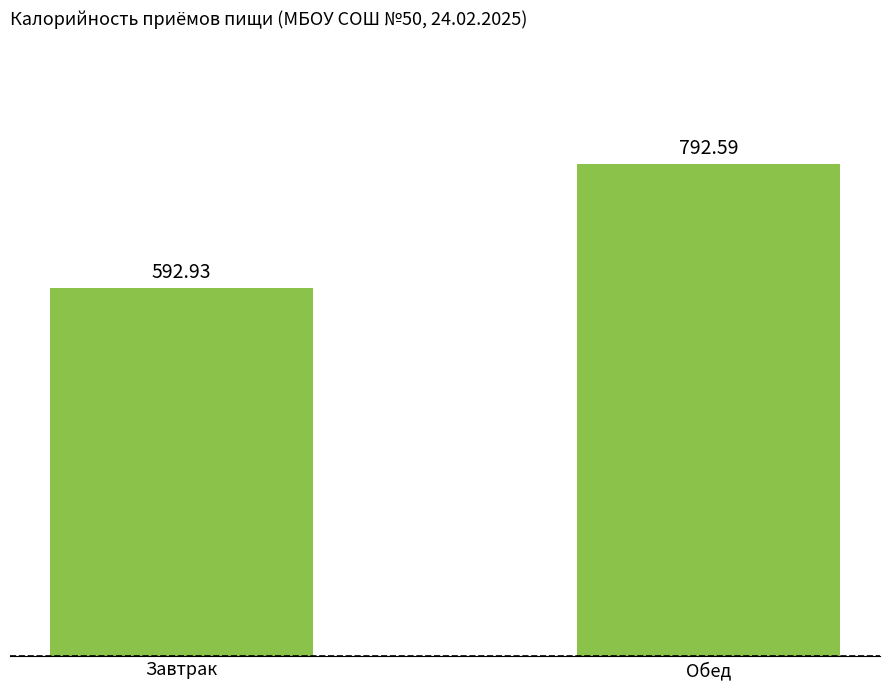

Is it true that the value at Завтрак is 300.1?

False